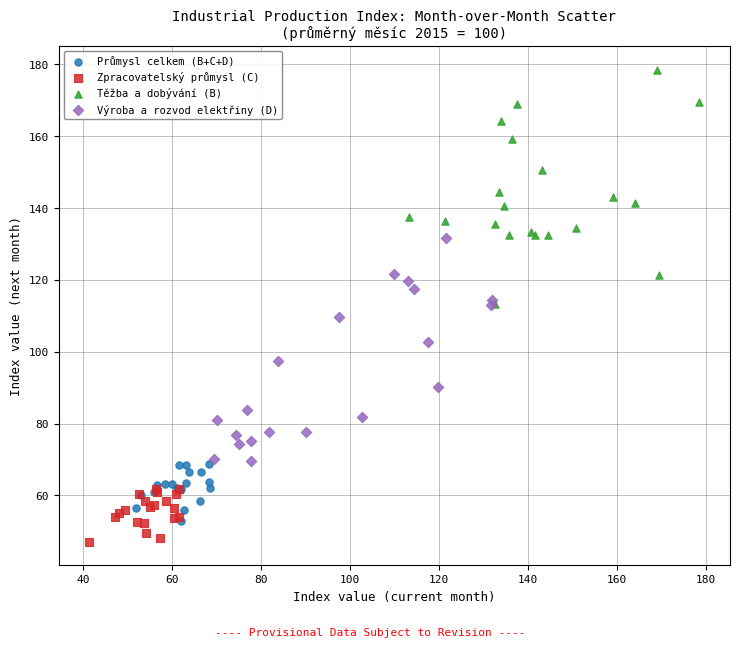

Which series contains the highest Y value?

Těžba a dobývání (B)